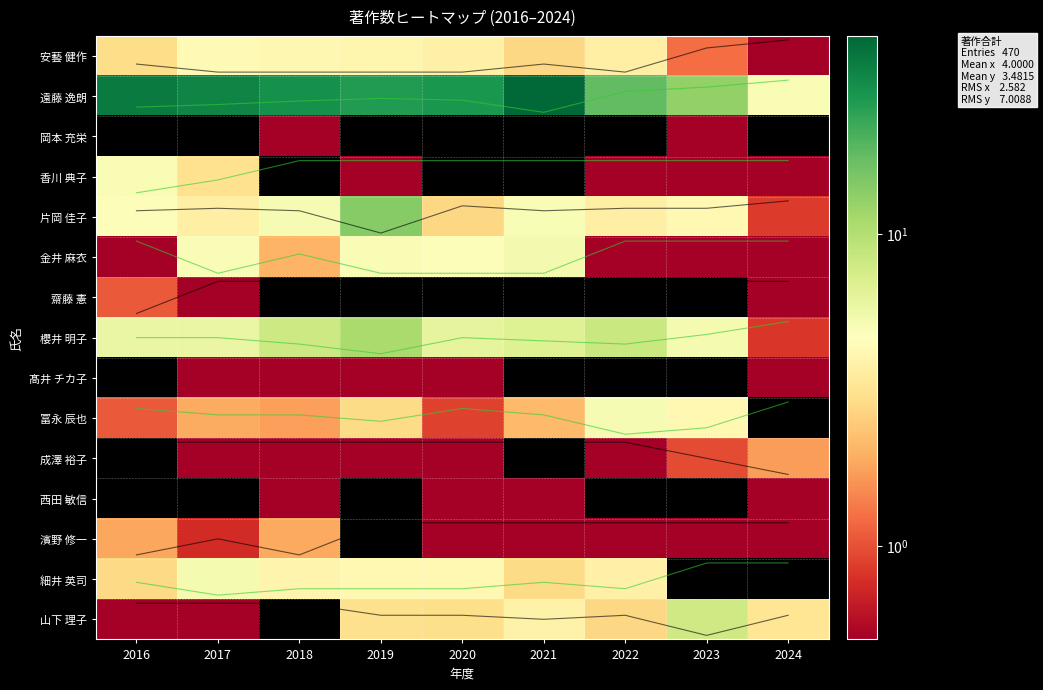

Which has a higher value, 2016 or 2018?

2018